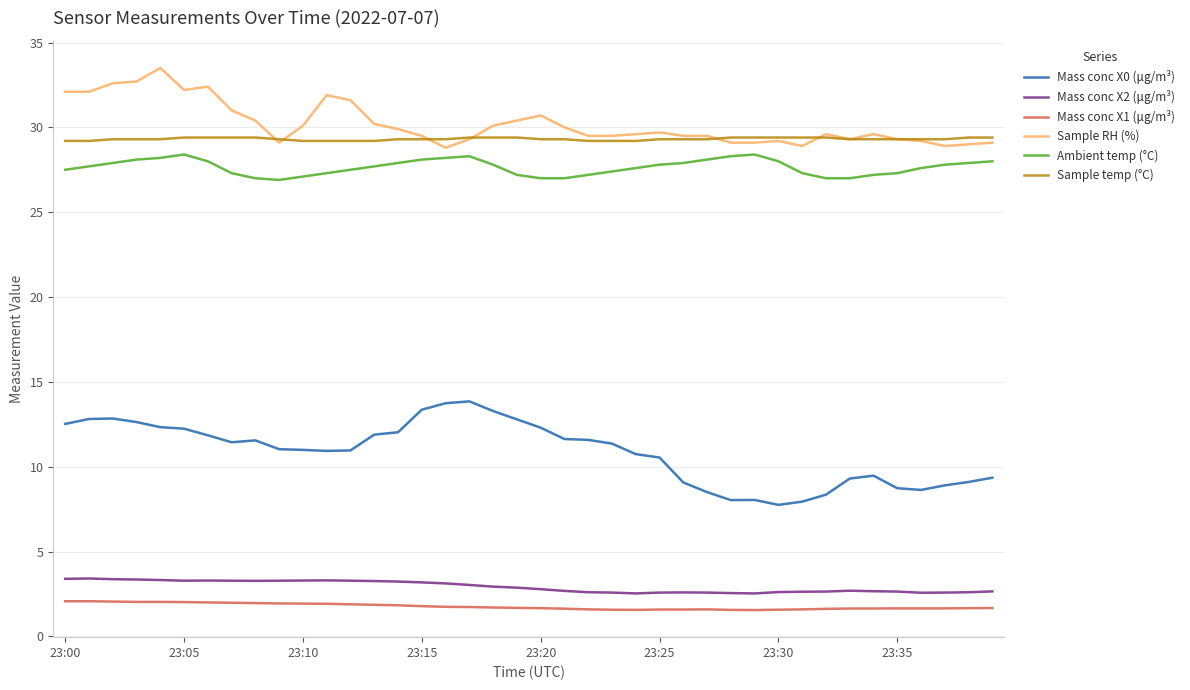

What is the greatest value displayed?

33.5